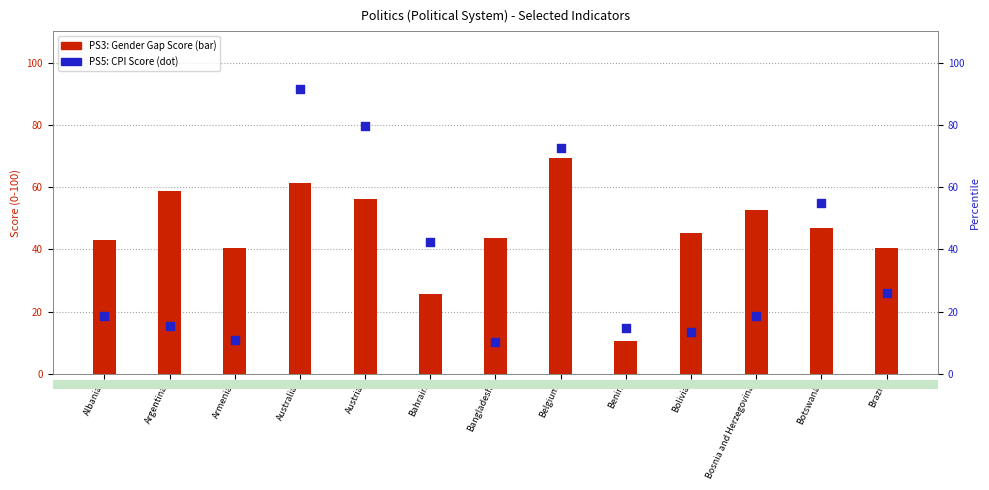

Which series reaches the maximum Y coordinate?

PS5: CPI Score